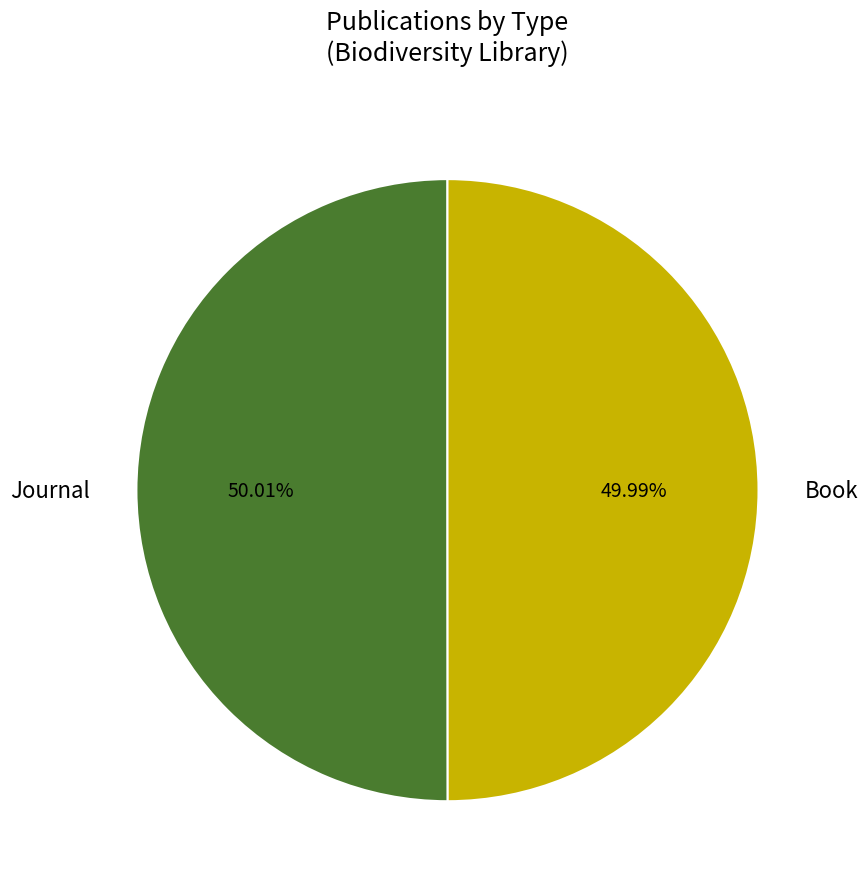

To the nearest percent, what is the average slice percentage?

50%